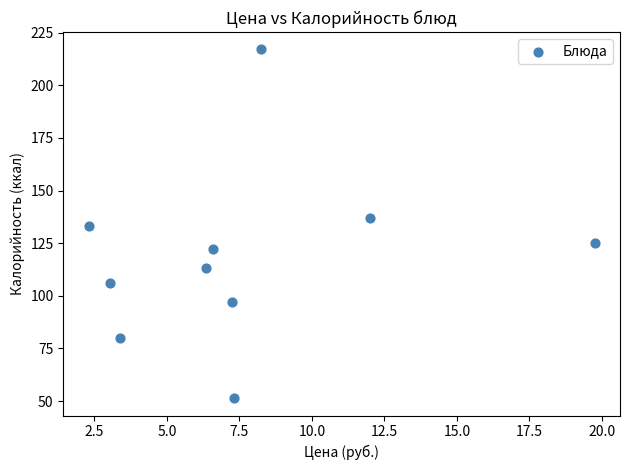

What is the range of X values (max minus min)?

17.4